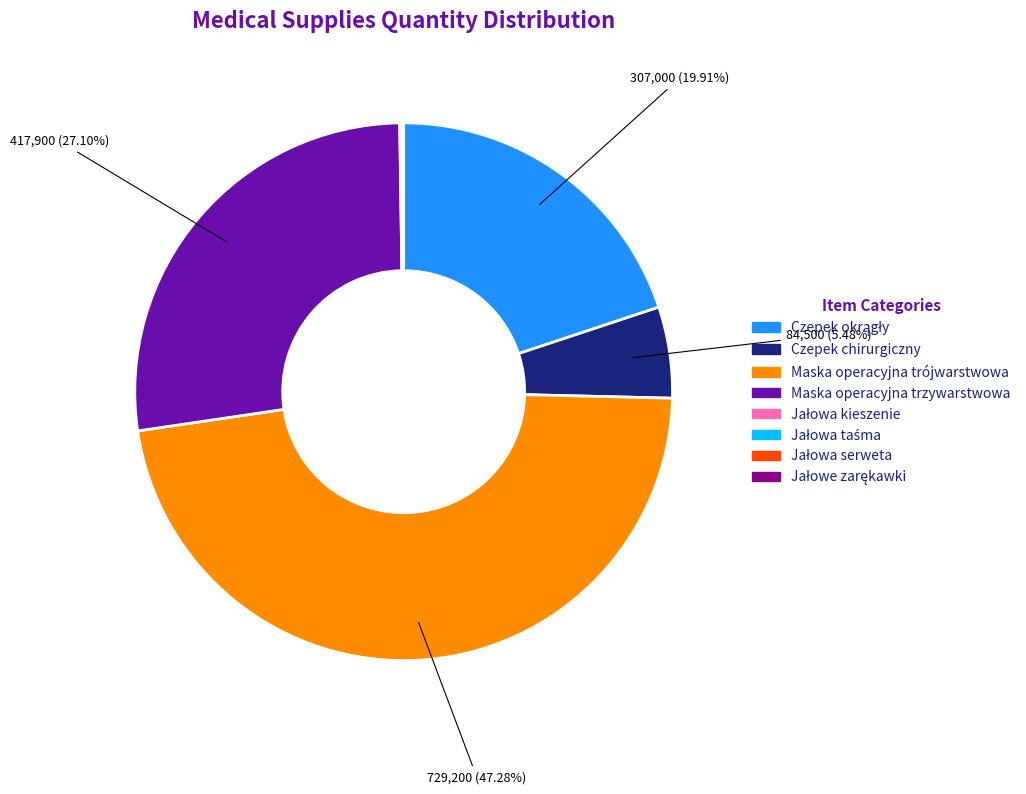

What portion of the pie excludes Maska operacyjna trójwarstwowa?

52.7%